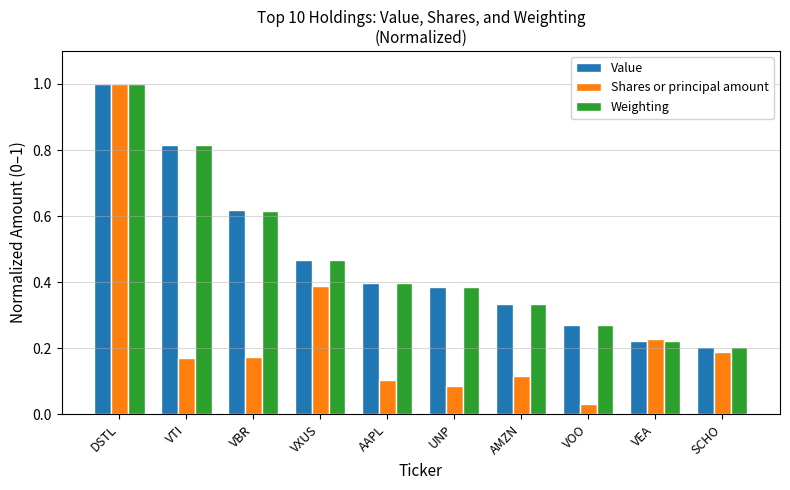

How many bars are there in total?

30